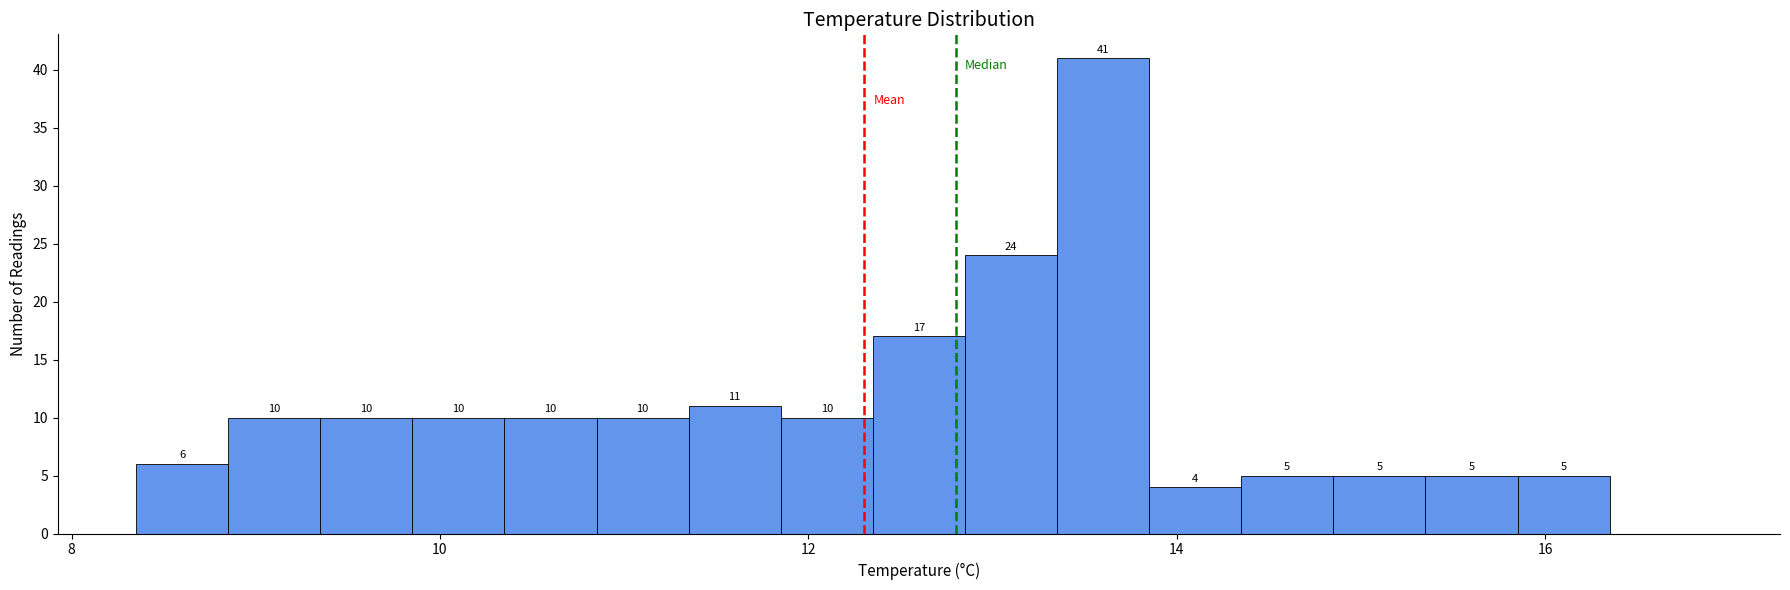

Around what value on the x-axis is the tallest bar? Give the approximate position of its centre, as read against the axis.

13.6